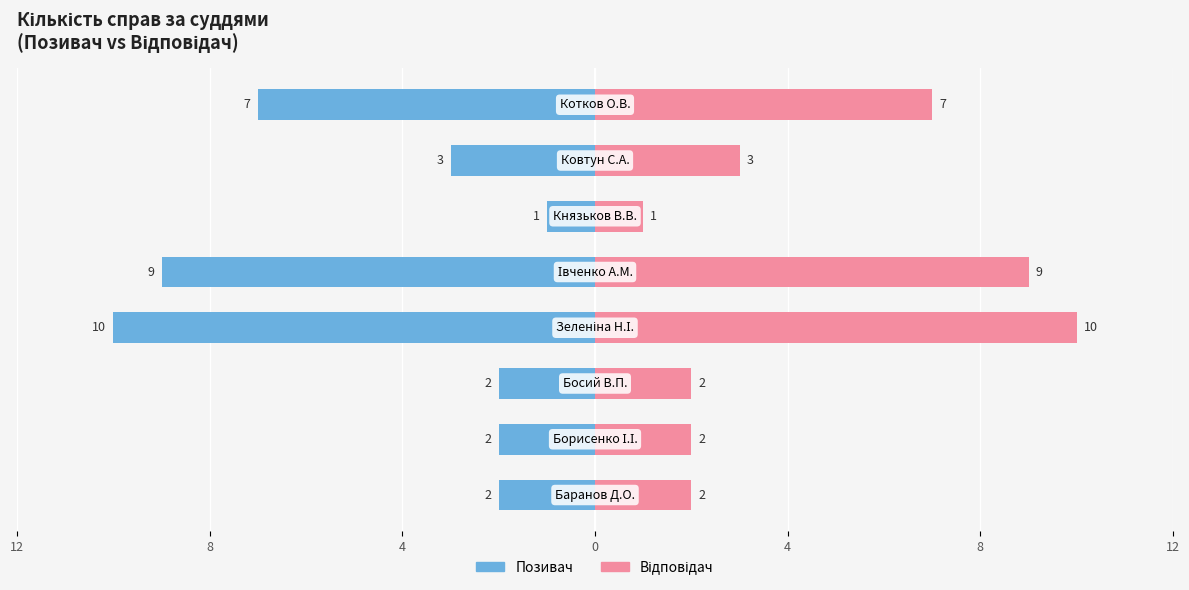

What is the spread (max minus min) of values at 7?

14